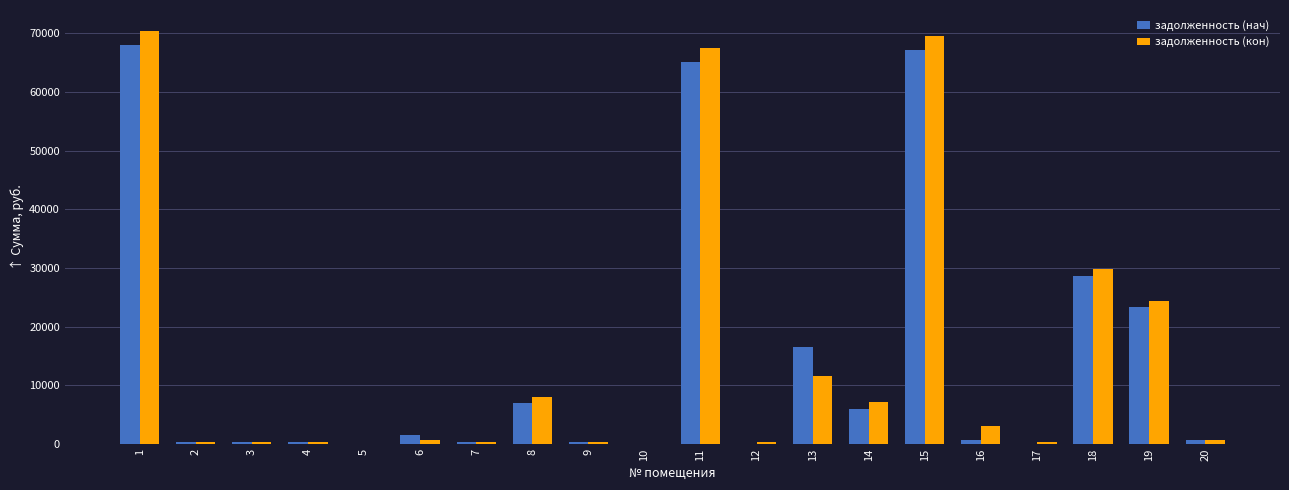

What is the sum of all задолженность (нач) values?

287106.6